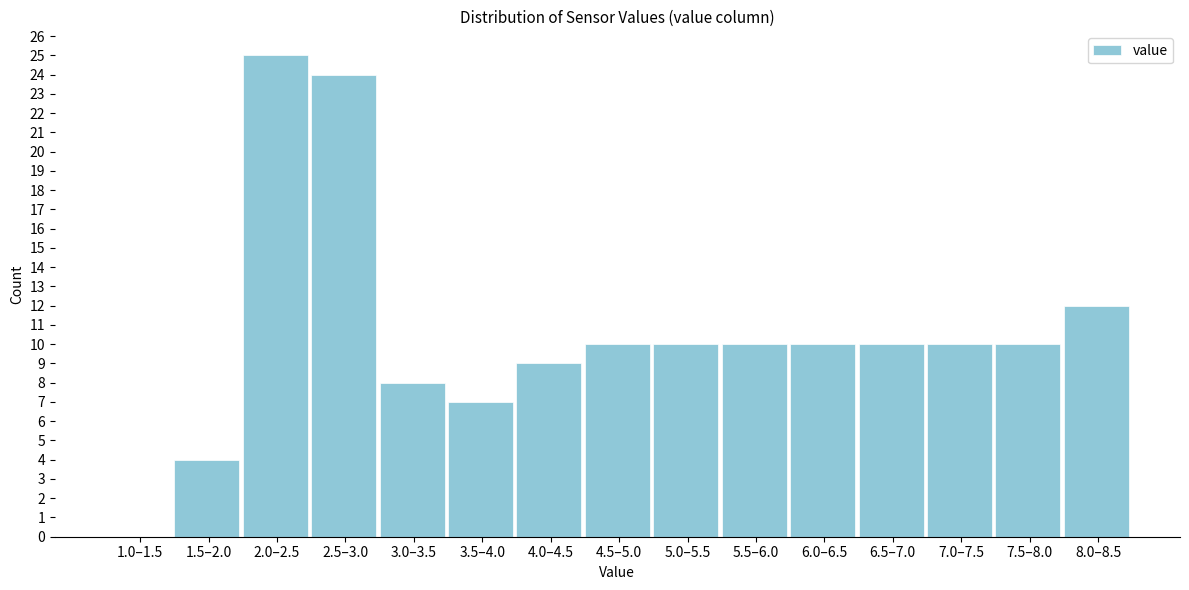

Reading left to right, list all the values displayed in this chart.

1.0–1.5=0	1.5–2.0=4	2.0–2.5=25	2.5–3.0=24	3.0–3.5=8	3.5–4.0=7	4.0–4.5=9	4.5–5.0=10	5.0–5.5=10	5.5–6.0=10	6.0–6.5=10	6.5–7.0=10	7.0–7.5=10	7.5–8.0=10	8.0–8.5=12